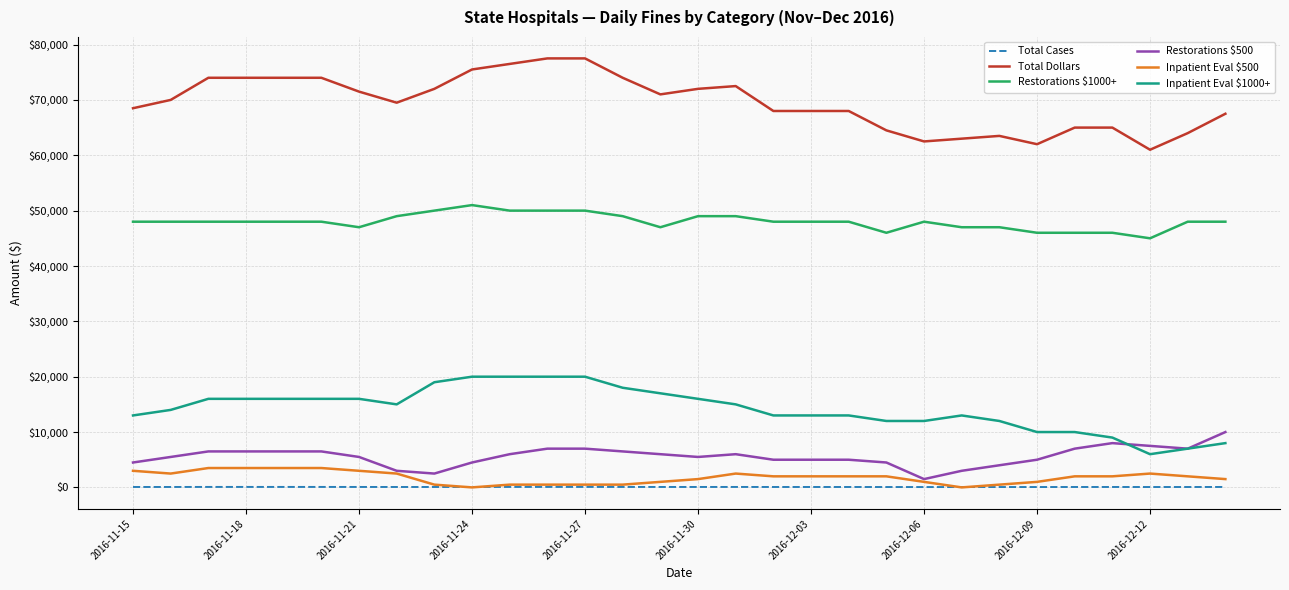

Which series has the largest total across all categories?

Total Dollars